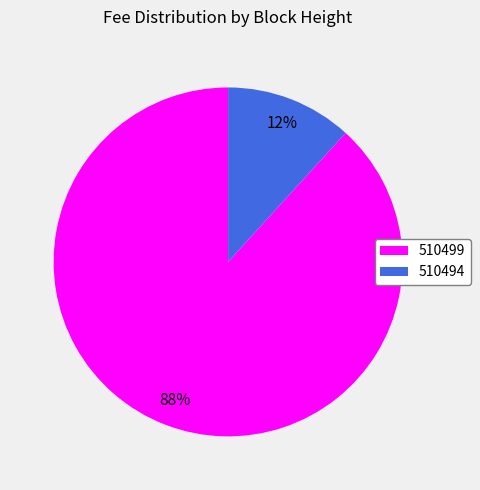

How many segments does this pie chart have?

2